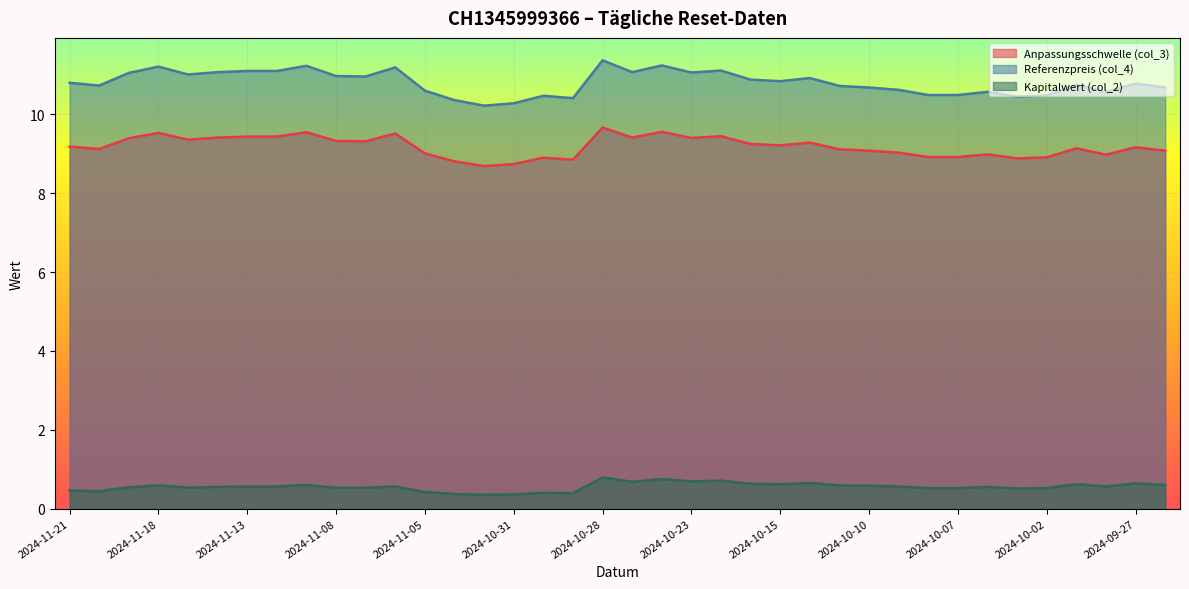

Reading right to left, list all the values displayed in this chart.

Anpassungsschwelle (col_3): 2024-09-26=9.1	2024-09-27=9.2	2024-09-30=9.0	2024-10-01=9.1	2024-10-02=8.9	2024-10-03=8.9	2024-10-04=9.0	2024-10-07=8.9	2024-10-08=8.9	2024-10-09=9.0	2024-10-10=9.1	2024-10-11=9.1	2024-10-14=9.3	2024-10-15=9.2	2024-10-21=9.2	2024-10-22=9.4	2024-10-23=9.4	2024-10-24=9.6	2024-10-25=9.4	2024-10-28=9.7	2024-10-29=8.8	2024-10-30=8.9	2024-10-31=8.7	2024-11-01=8.7	2024-11-04=8.8	2024-11-05=9.0	2024-11-06=9.5	2024-11-07=9.3	2024-11-08=9.3	2024-11-11=9.5	2024-11-12=9.4	2024-11-13=9.4	2024-11-14=9.4	2024-11-15=9.4	2024-11-18=9.5	2024-11-19=9.4	2024-11-20=9.1	2024-11-21=9.2
Referenzpreis (col_4): 2024-09-26=10.7	2024-09-27=10.8	2024-09-30=10.6	2024-10-01=10.8	2024-10-02=10.5	2024-10-03=10.4	2024-10-04=10.6	2024-10-07=10.5	2024-10-08=10.5	2024-10-09=10.6	2024-10-10=10.7	2024-10-11=10.7	2024-10-14=10.9	2024-10-15=10.8	2024-10-21=10.9	2024-10-22=11.1	2024-10-23=11.1	2024-10-24=11.2	2024-10-25=11.1	2024-10-28=11.4	2024-10-29=10.4	2024-10-30=10.5	2024-10-31=10.3	2024-11-01=10.2	2024-11-04=10.4	2024-11-05=10.6	2024-11-06=11.2	2024-11-07=11.0	2024-11-08=11.0	2024-11-11=11.2	2024-11-12=11.1	2024-11-13=11.1	2024-11-14=11.1	2024-11-15=11.0	2024-11-18=11.2	2024-11-19=11.1	2024-11-20=10.7	2024-11-21=10.8
Kapitalwert (col_2): 2024-09-26=0.6	2024-09-27=0.6	2024-09-30=0.6	2024-10-01=0.6	2024-10-02=0.5	2024-10-03=0.5	2024-10-04=0.6	2024-10-07=0.5	2024-10-08=0.5	2024-10-09=0.6	2024-10-10=0.6	2024-10-11=0.6	2024-10-14=0.7	2024-10-15=0.6	2024-10-21=0.6	2024-10-22=0.7	2024-10-23=0.7	2024-10-24=0.8	2024-10-25=0.7	2024-10-28=0.8	2024-10-29=0.4	2024-10-30=0.4	2024-10-31=0.4	2024-11-01=0.3	2024-11-04=0.4	2024-11-05=0.4	2024-11-06=0.6	2024-11-07=0.5	2024-11-08=0.5	2024-11-11=0.6	2024-11-12=0.6	2024-11-13=0.6	2024-11-14=0.6	2024-11-15=0.5	2024-11-18=0.6	2024-11-19=0.5	2024-11-20=0.4	2024-11-21=0.5